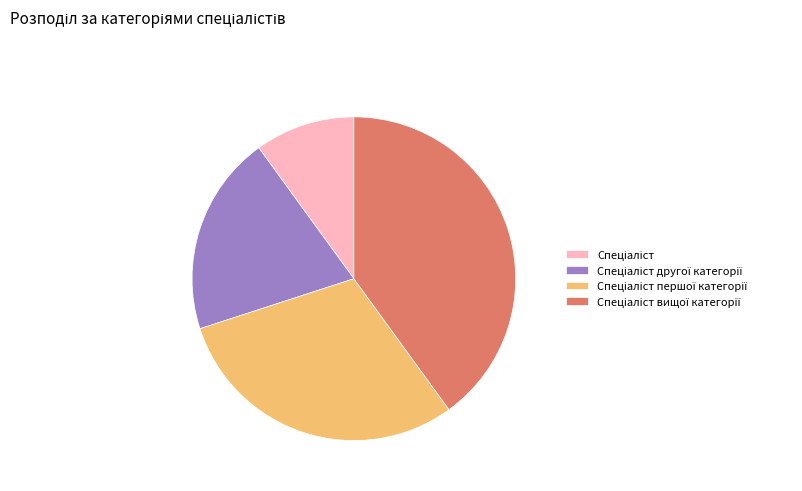

How many slices are in this pie chart?

4